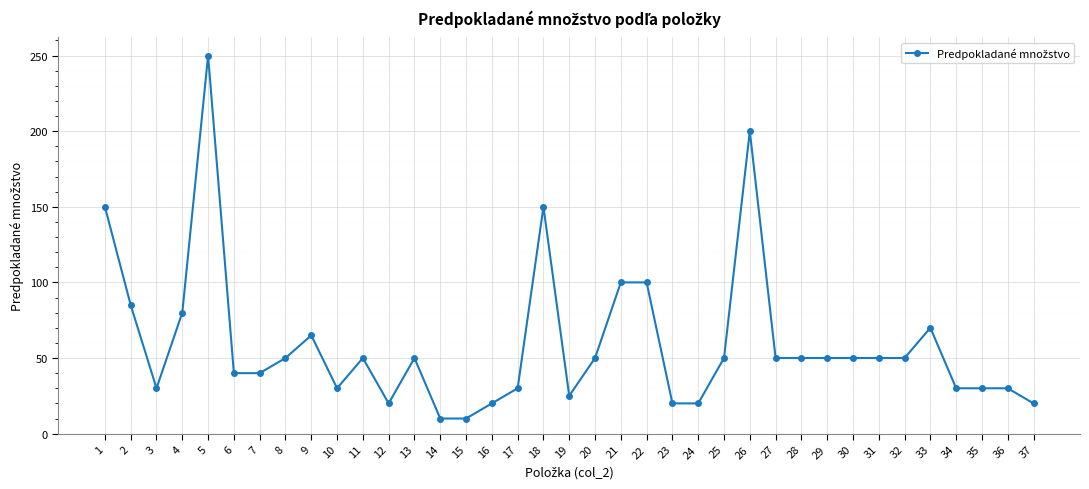

What is the greatest value displayed?

250